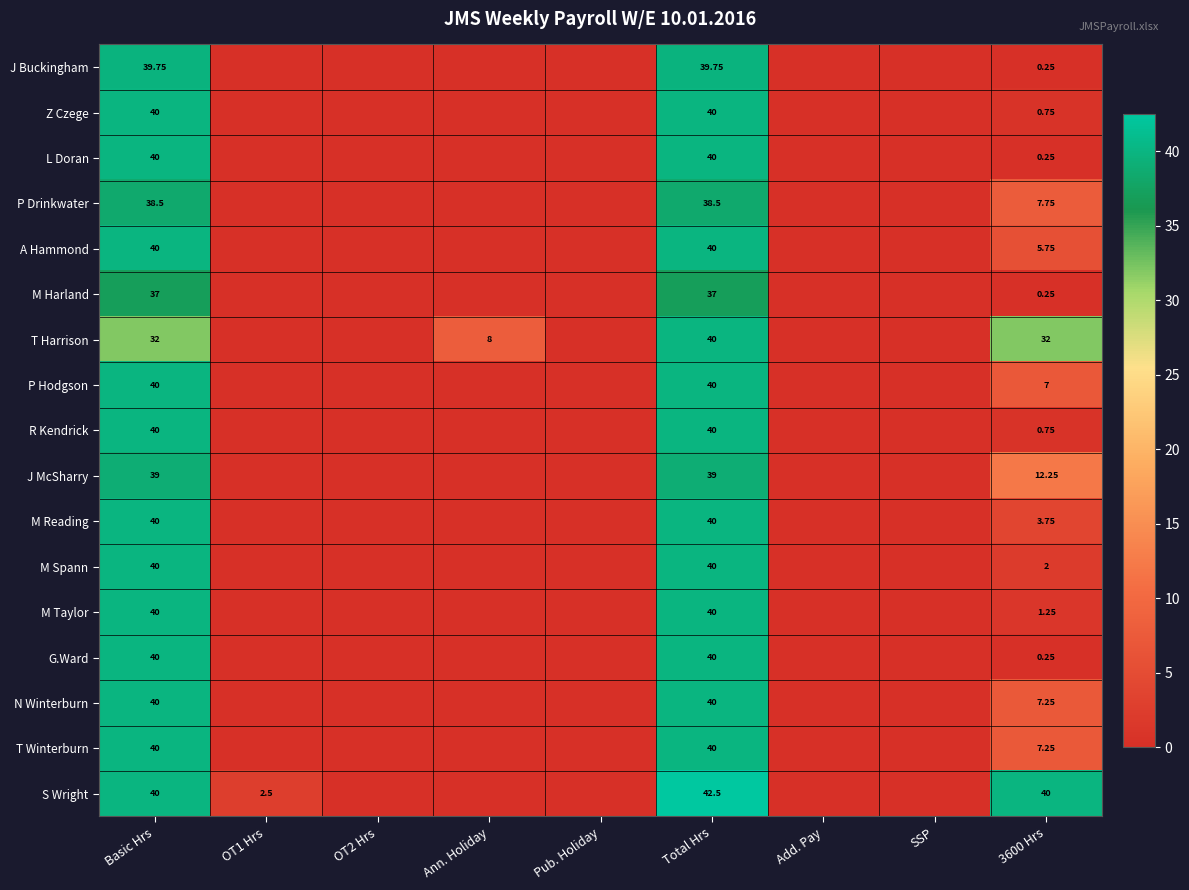

Count the number of categories in the chart.

9